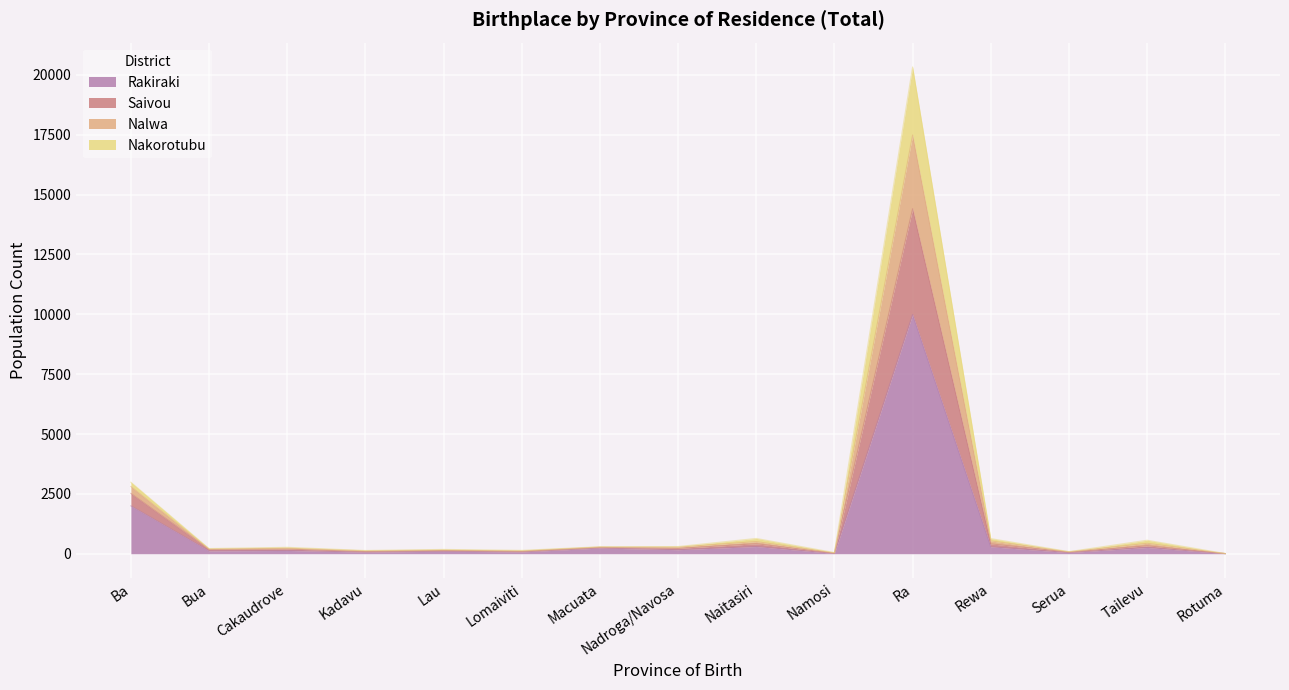

Where is the first local maximum for Nalwa?

Cakaudrove